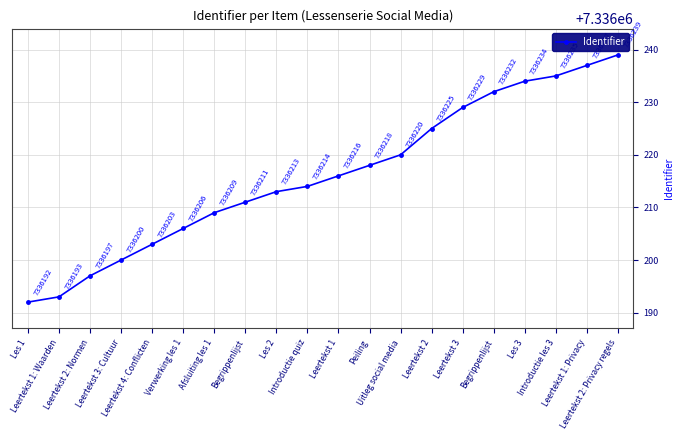

What is the greatest value displayed?

7336239